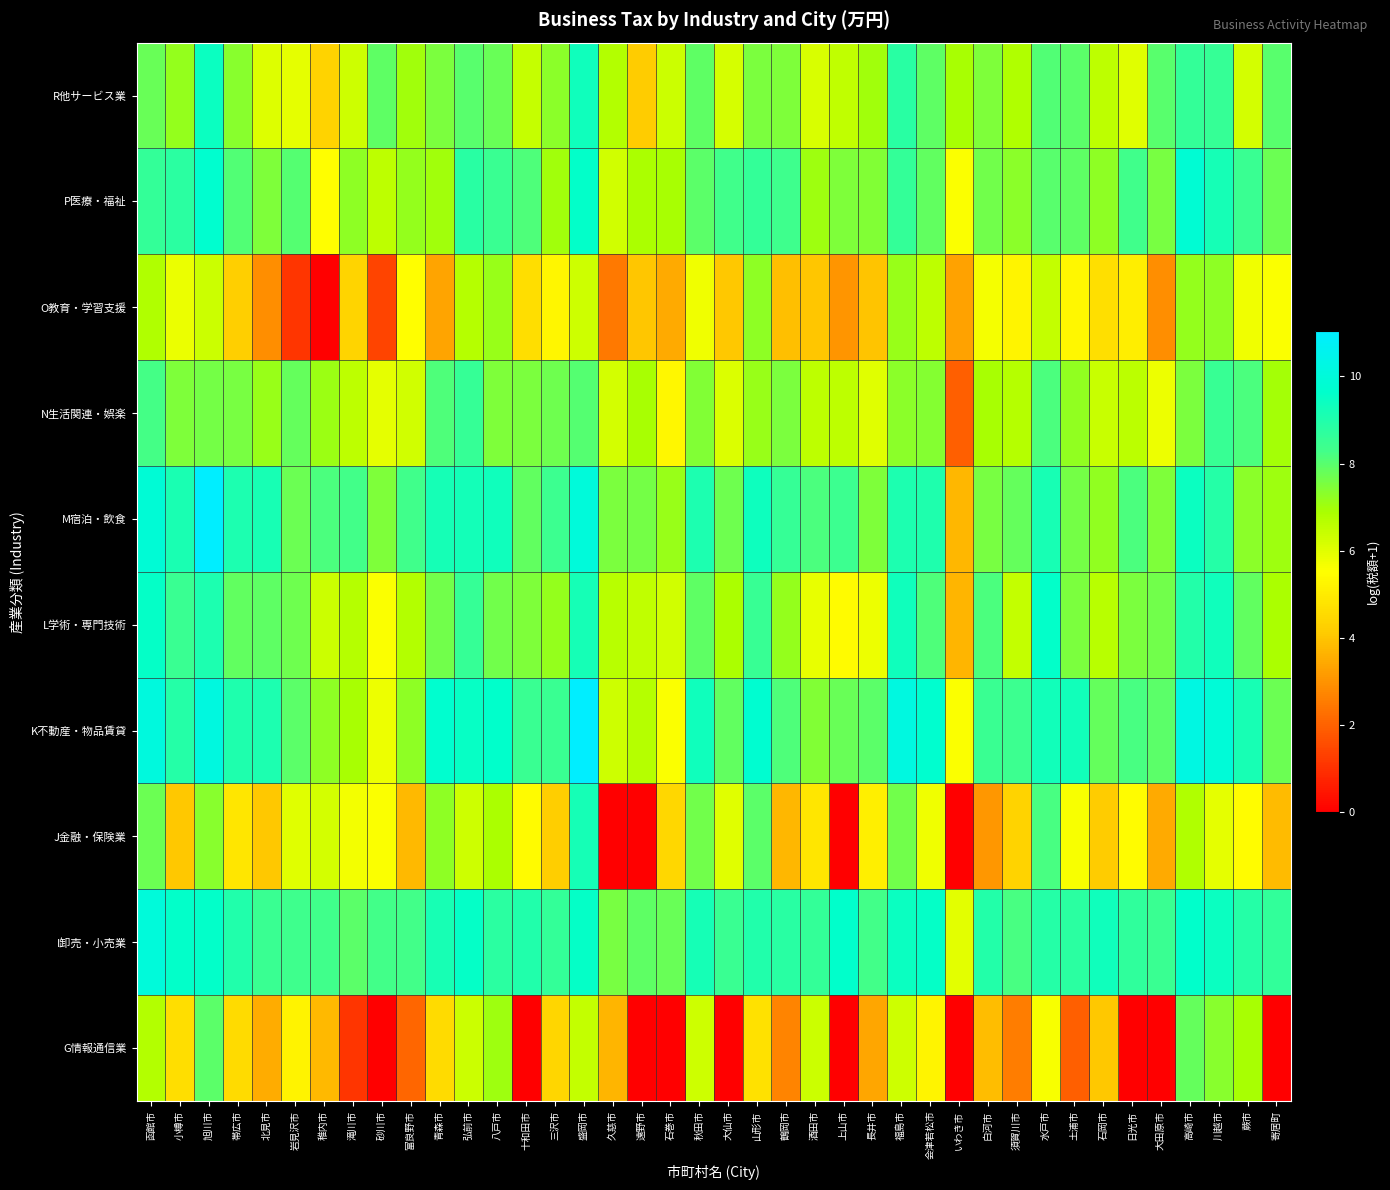

What is the difference between the highest and lowest values at 富良野市?

6.3